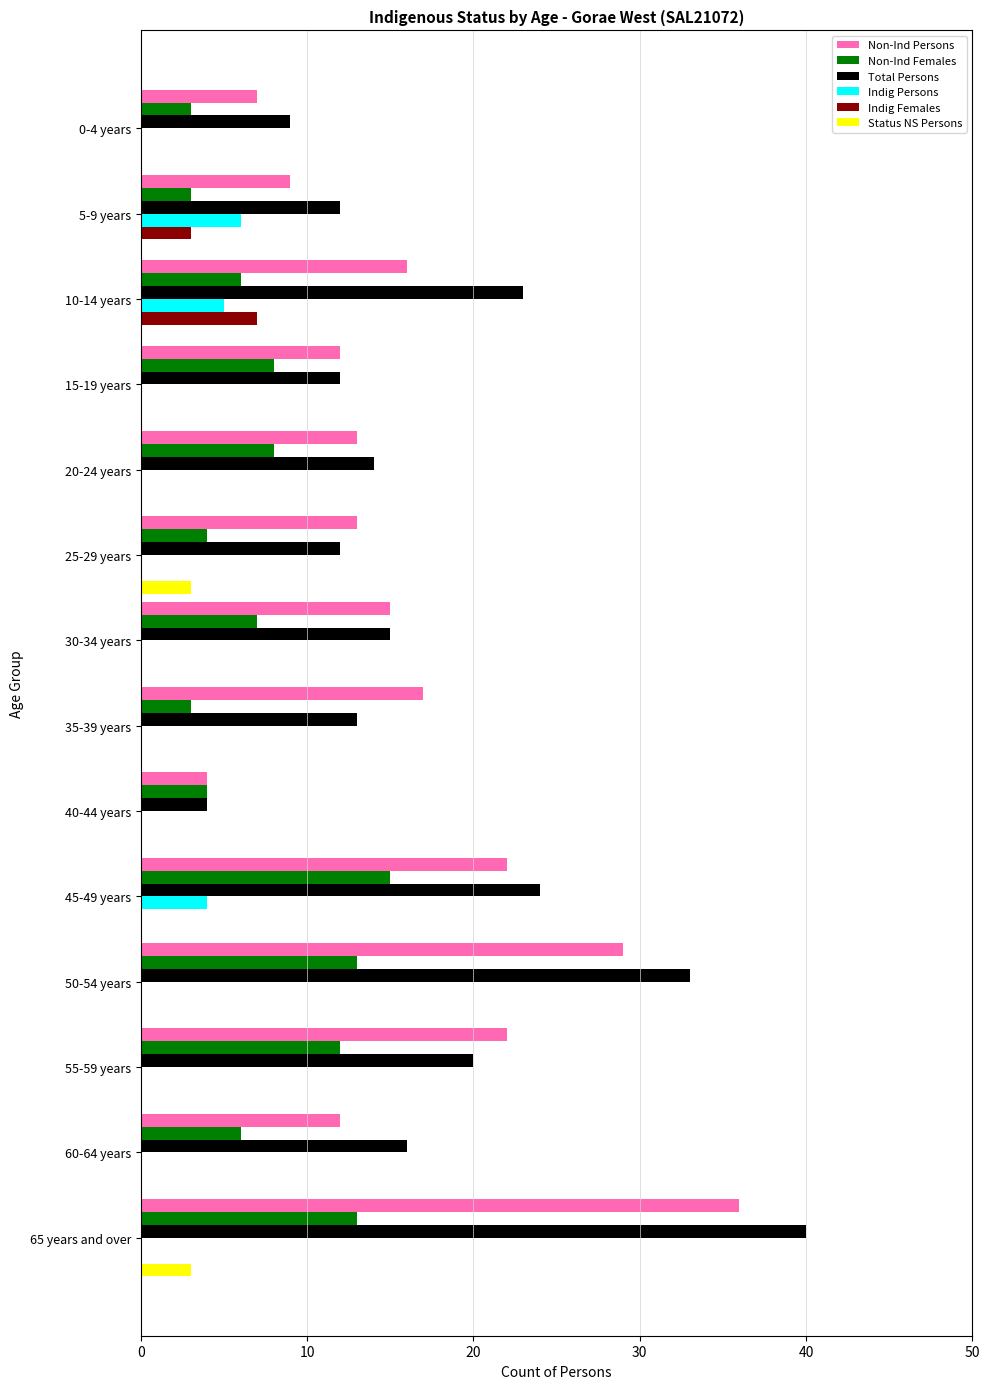

At which category is the sum across all series the highest?

65 years and over